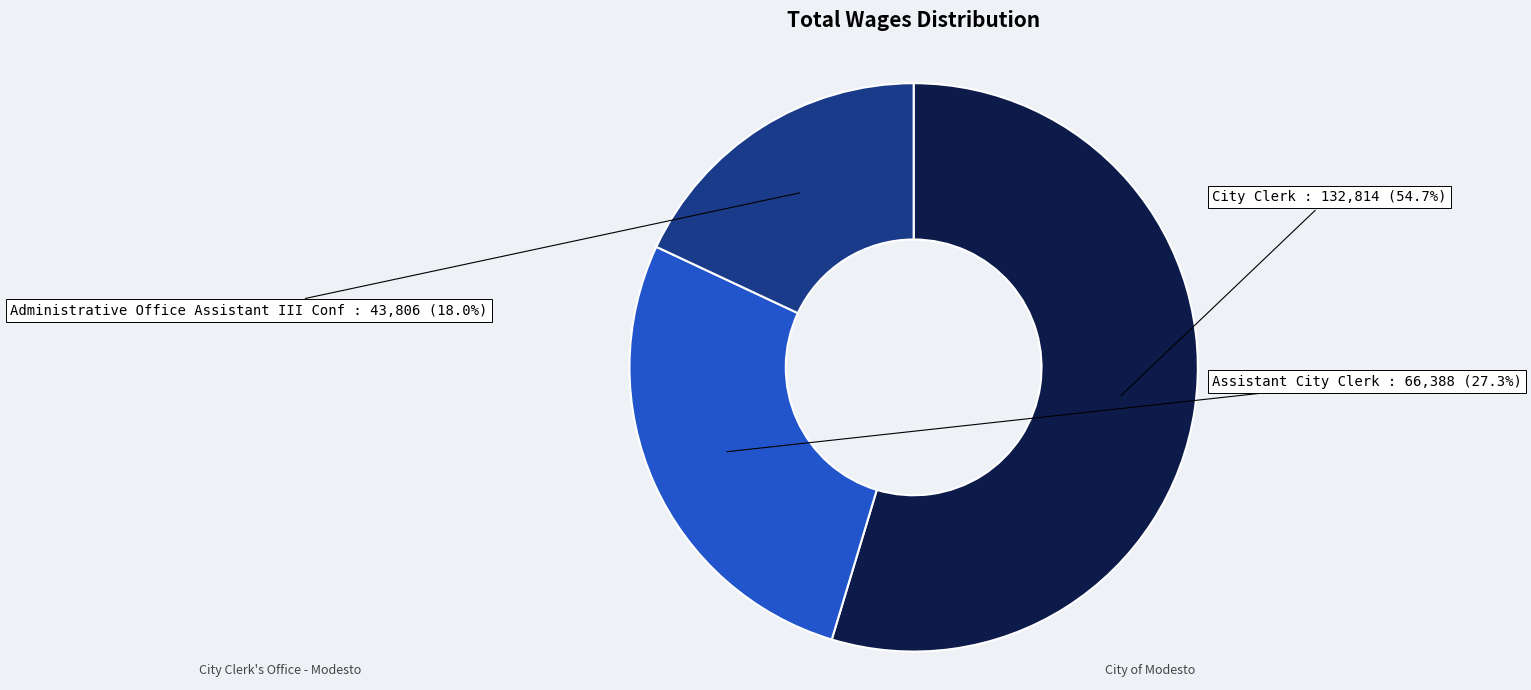

To the nearest percent, what percentage of the pie is Administrative Office Assistant III Conf?

18%